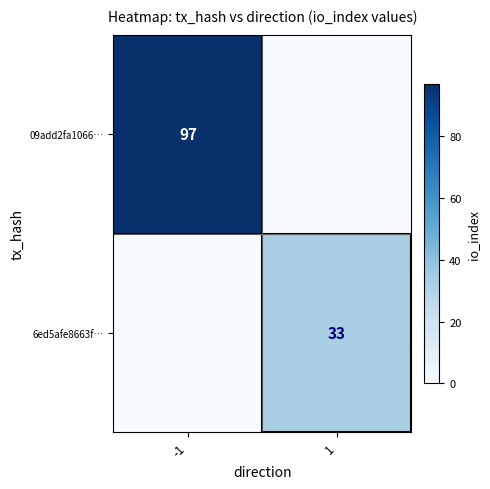

The 09add2fa1066… series shows 97 at -1. True or false?

True